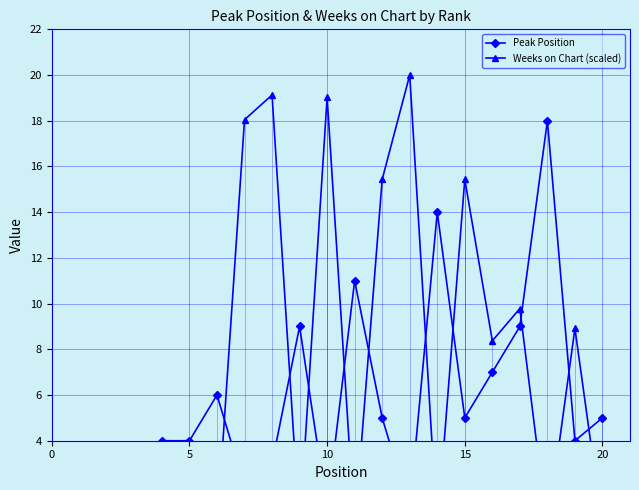

Is the value of Peak Position at 10 greater than the value of Weeks on Chart (scaled) at 18?

No